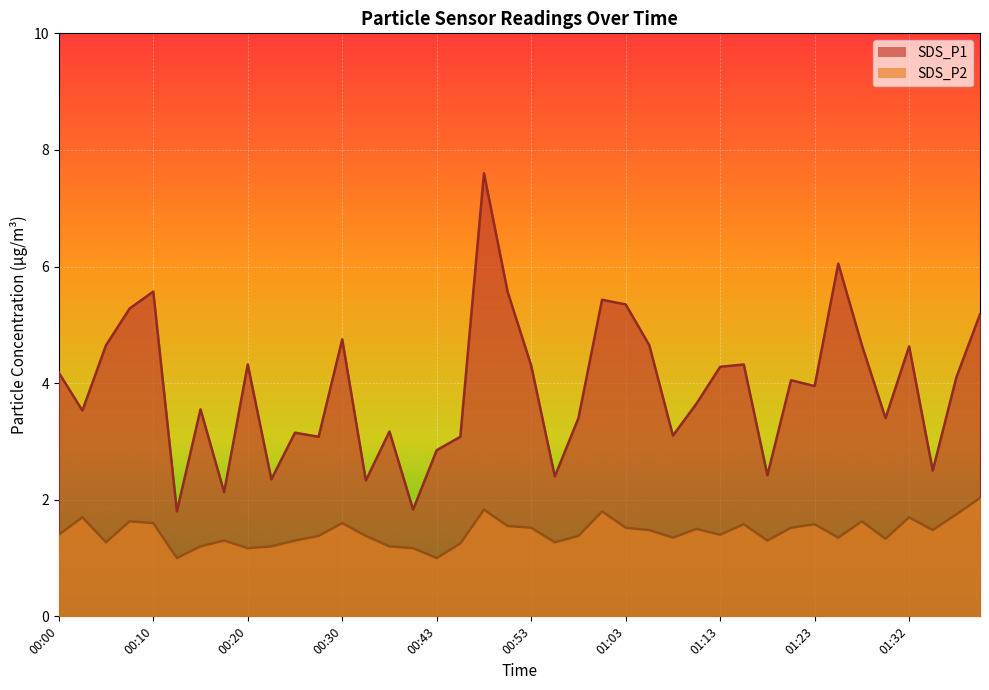

At which label is SDS_P1 closest to 4?

01:20